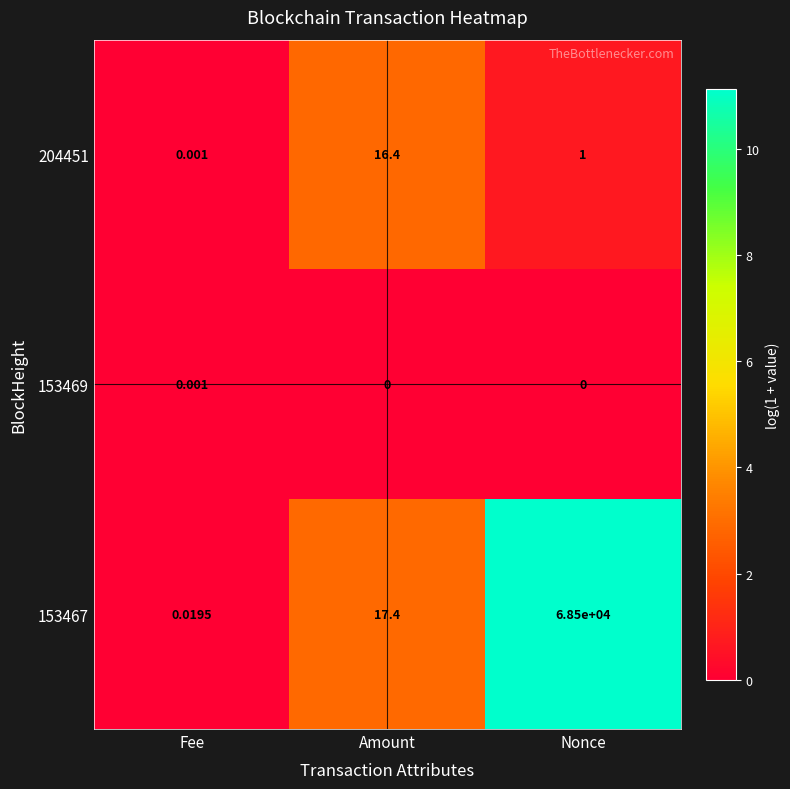

At which label does 153469 reach its peak?

Fee